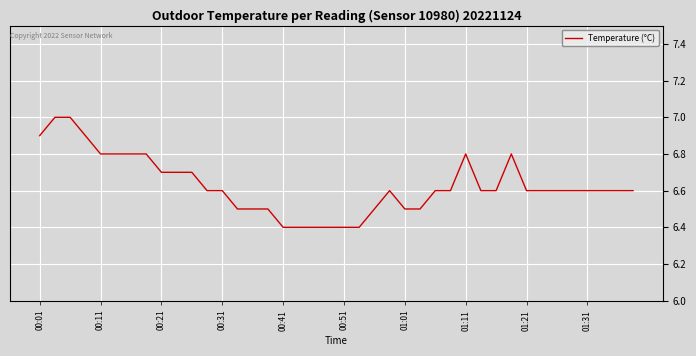

What is the difference between the maximum and minimum values?

0.6